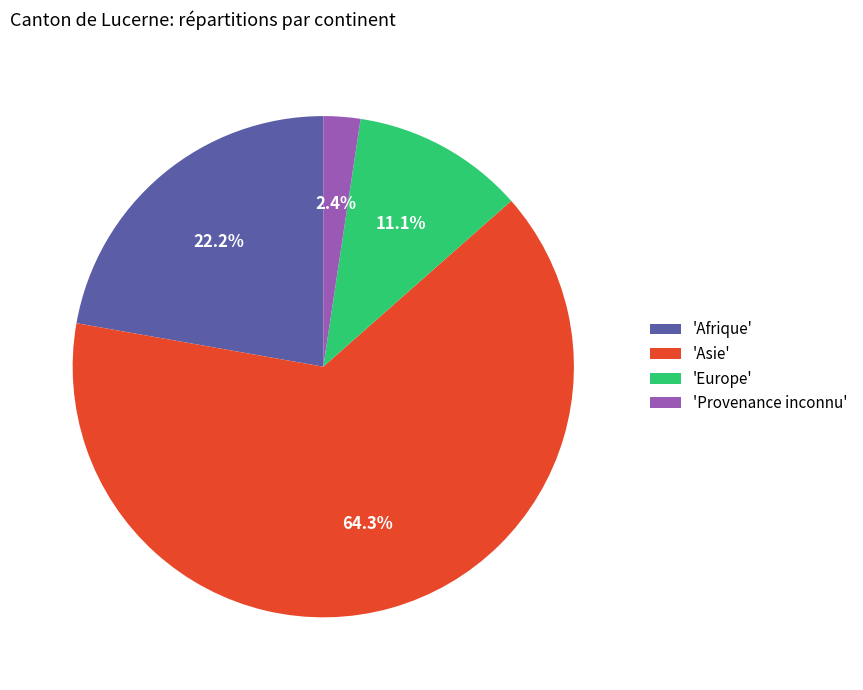

To the nearest percent, what is the difference between the largest and smallest slice percentages?

62%